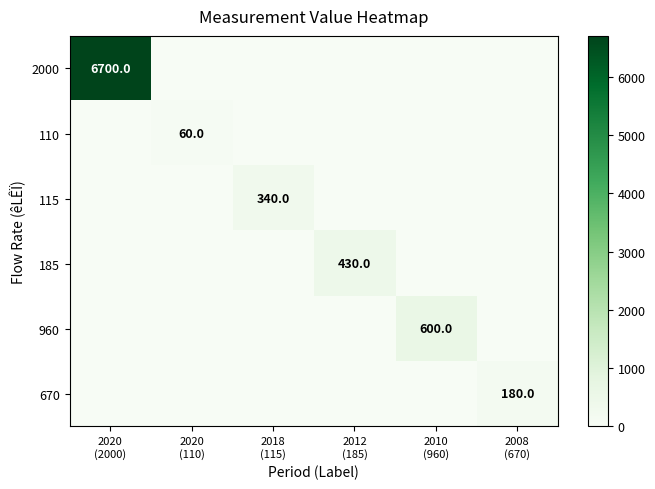

Where is 2000 nearest to the value 3350?

2020 (2000)